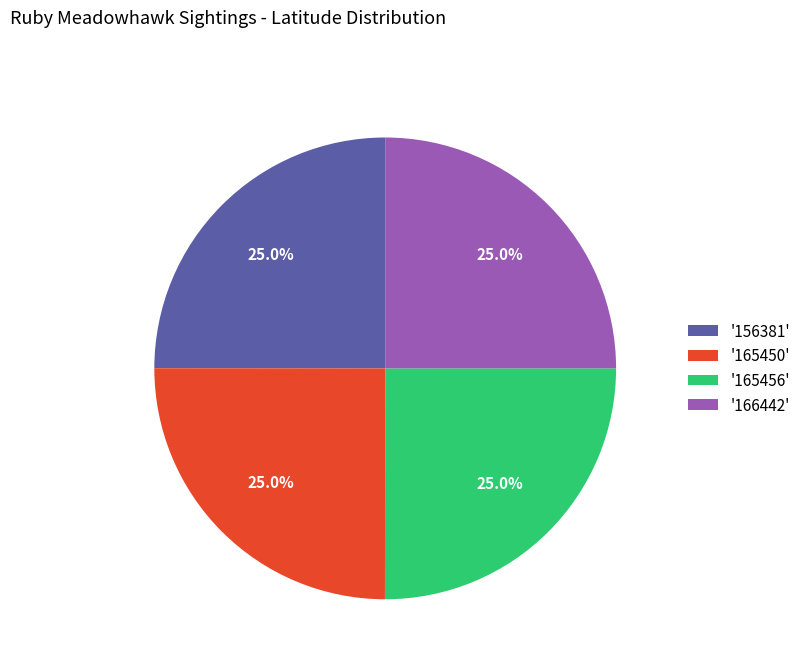

What is the ratio of the value at '156381' to the value at '165456'?

1.0